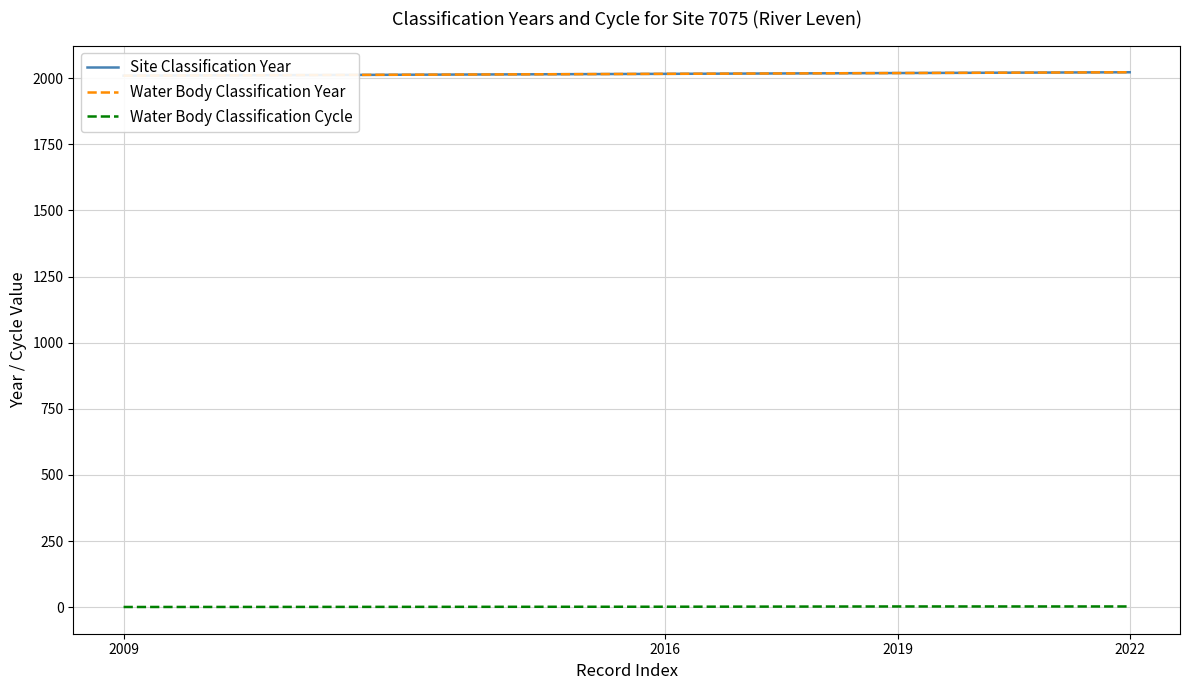

What is the value of the Water Body Classification Year point at the 1st from the left?

2009